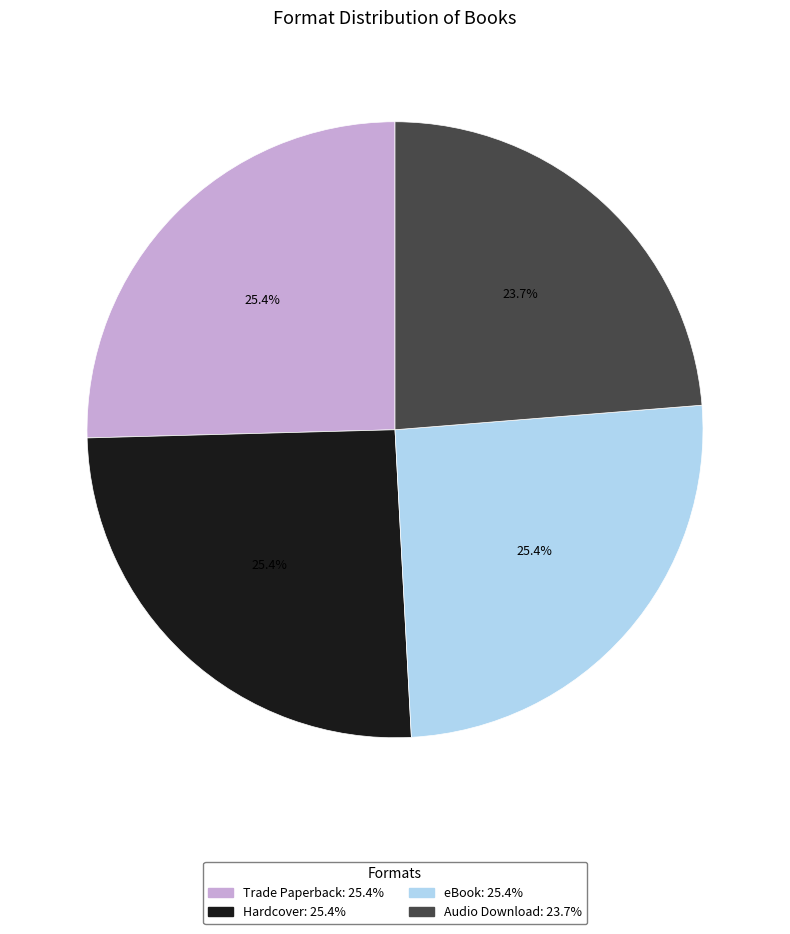

Which slice is the smallest?

Audio Download